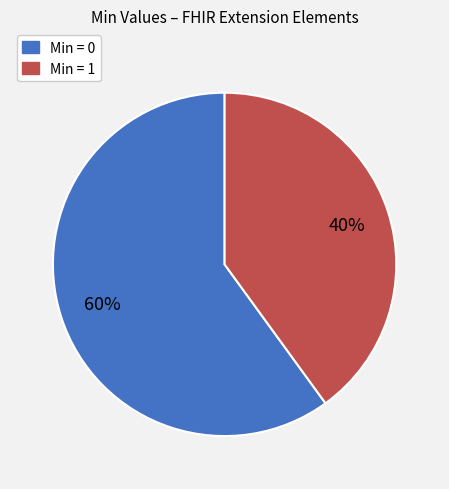

To the nearest percent, what is the average slice percentage?

50%